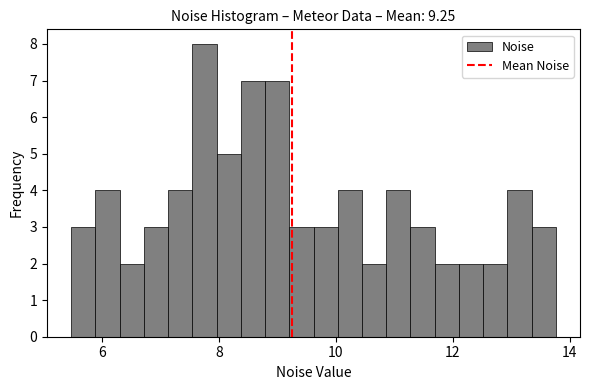

Around what value on the x-axis is the tallest bar? Give the approximate position of its centre, as read against the axis.

7.8